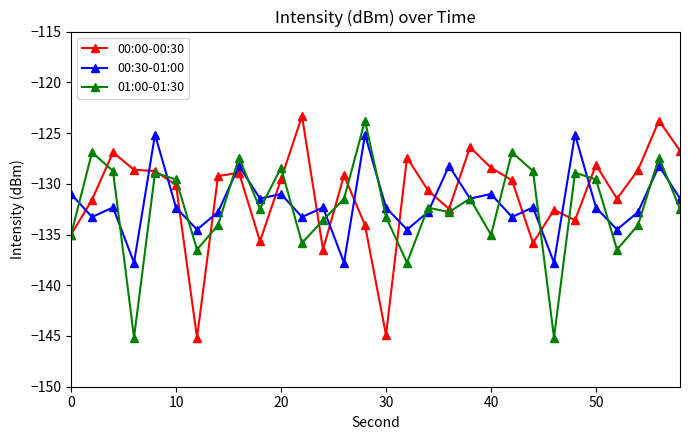

Does the chart have visible grid lines?

No